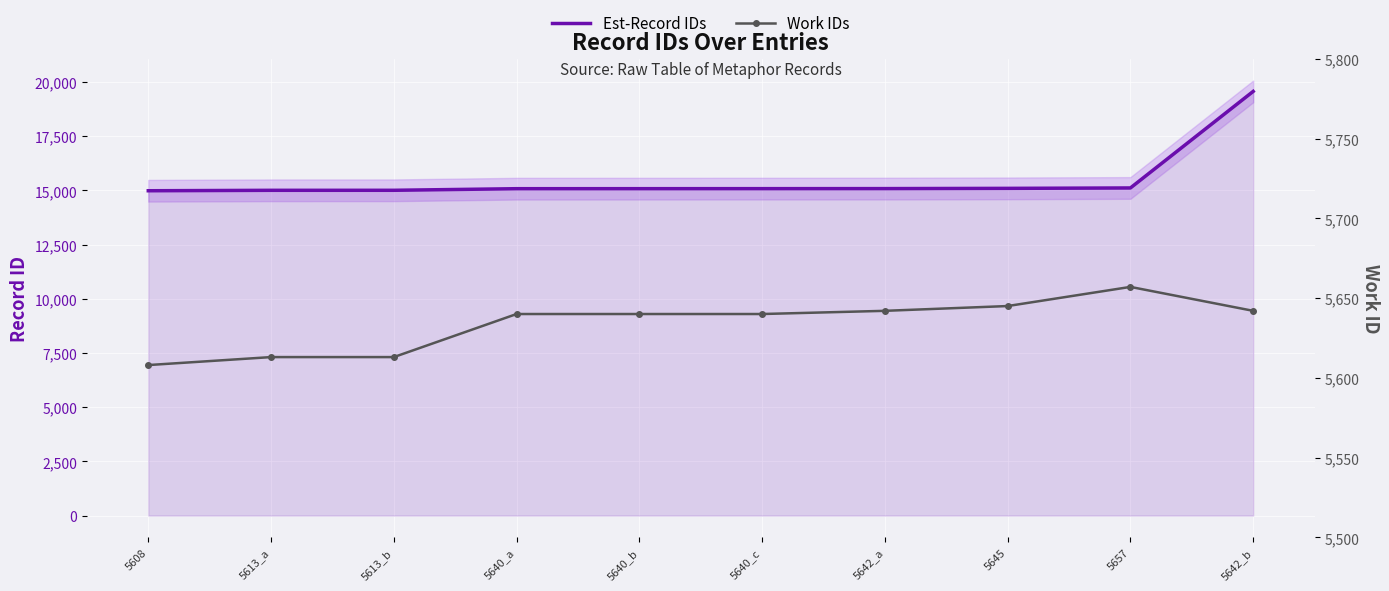

Is it true that Est-Record IDs equals 20557 at 5657?

False